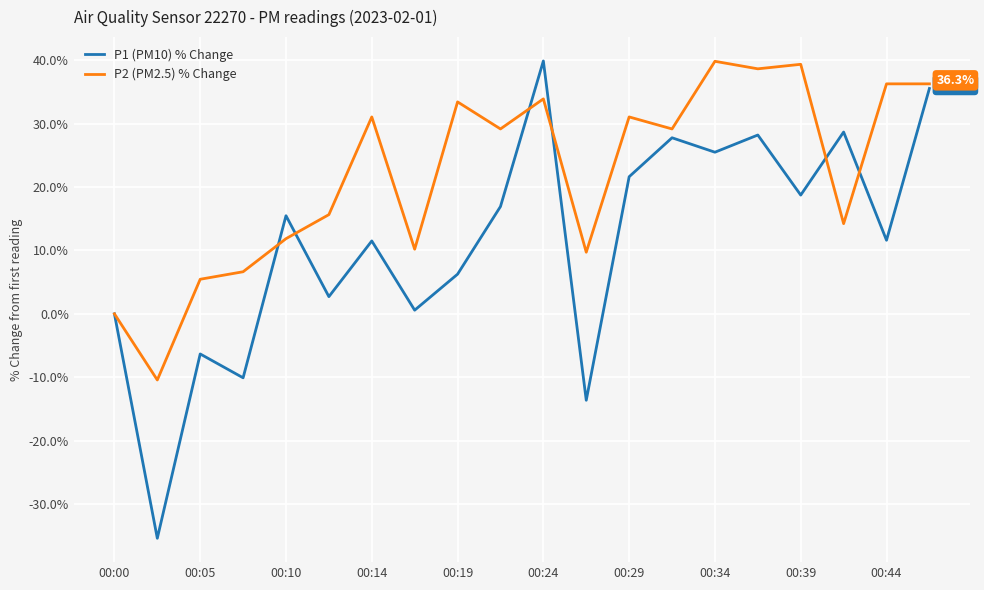

What is the minimum value for P2 (PM2.5) % Change?

-10.4